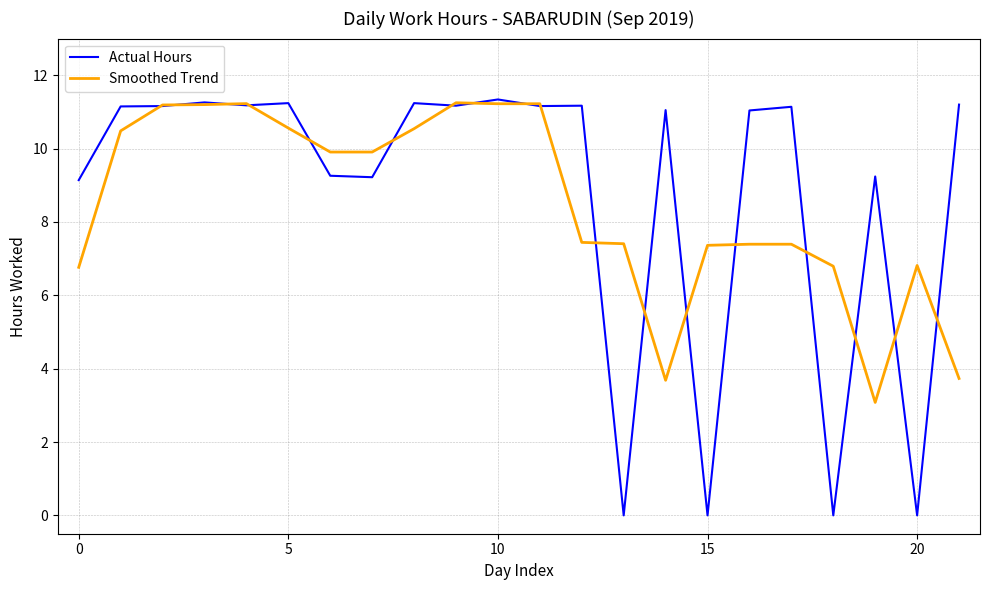

What is the minimum value for Smoothed Trend?

3.1